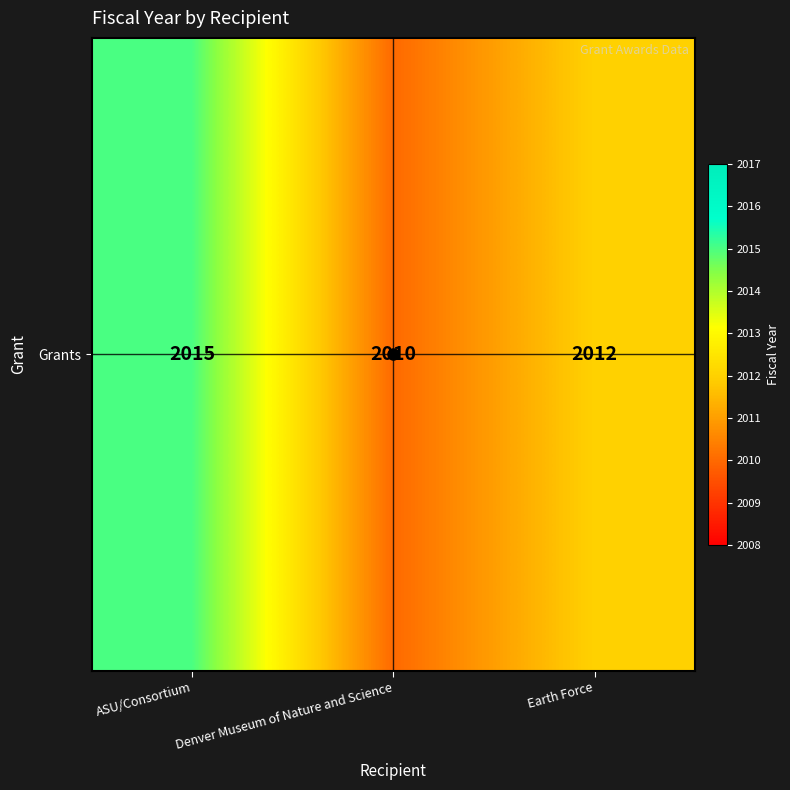

How many categories are shown in the chart?

3